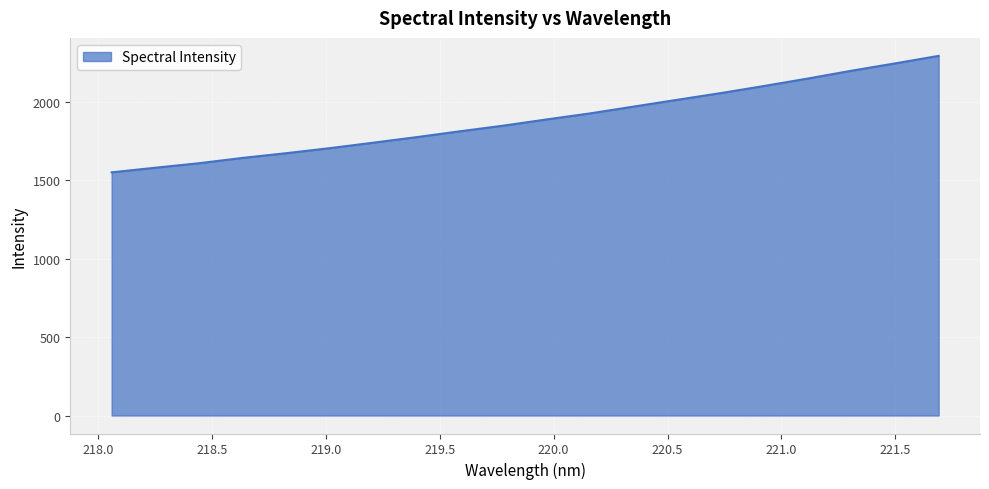

What is the minimum value shown in the chart?

1550.2